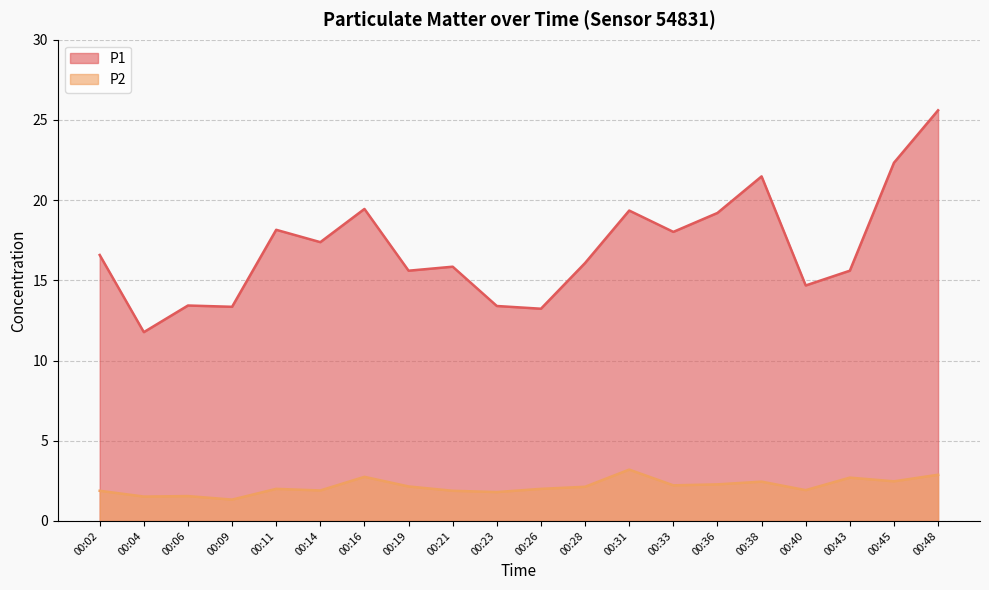

At which label is P2 closest to 2?

00:11